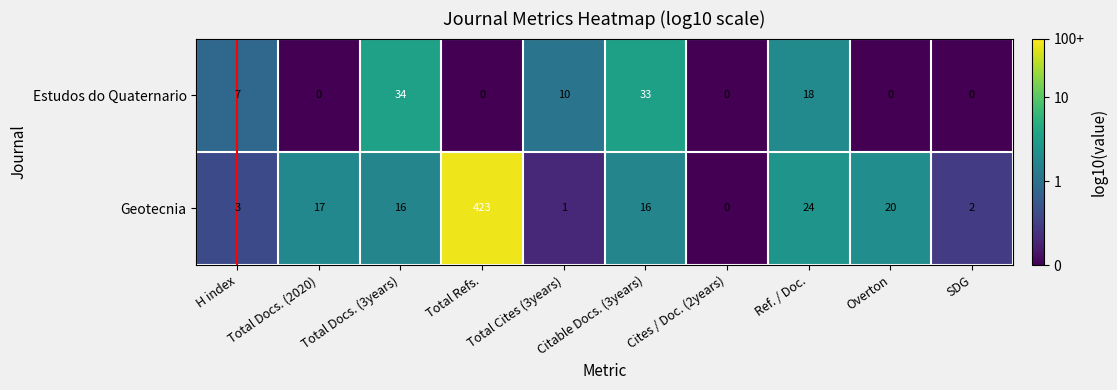

What is the difference between the Estudos do Quaternario values at Citable Docs. (3years) and H index?

26